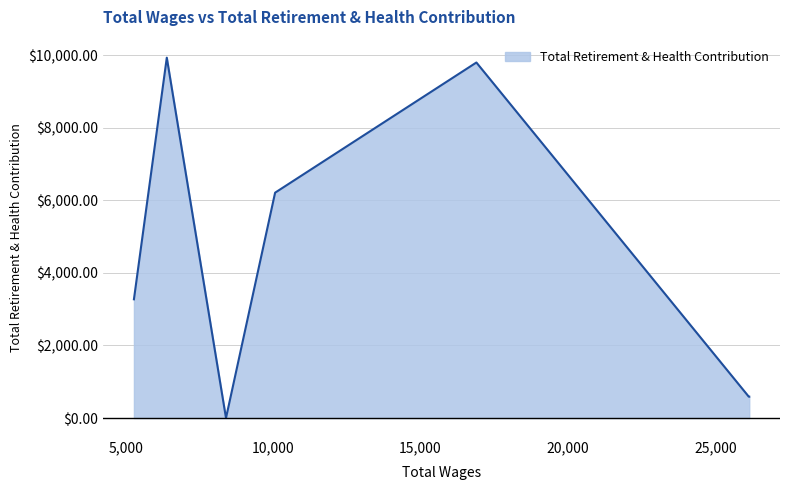

At which label is the value closest to 4969?

10070.0